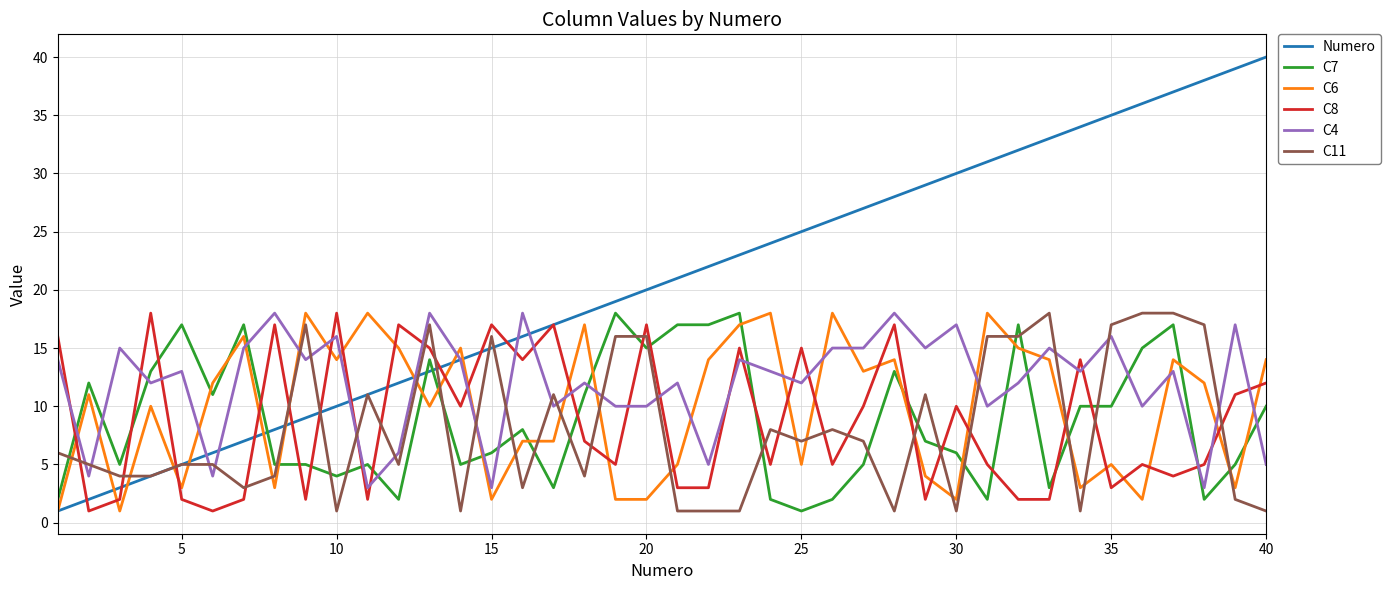

Which series has the largest total across all categories?

Numero